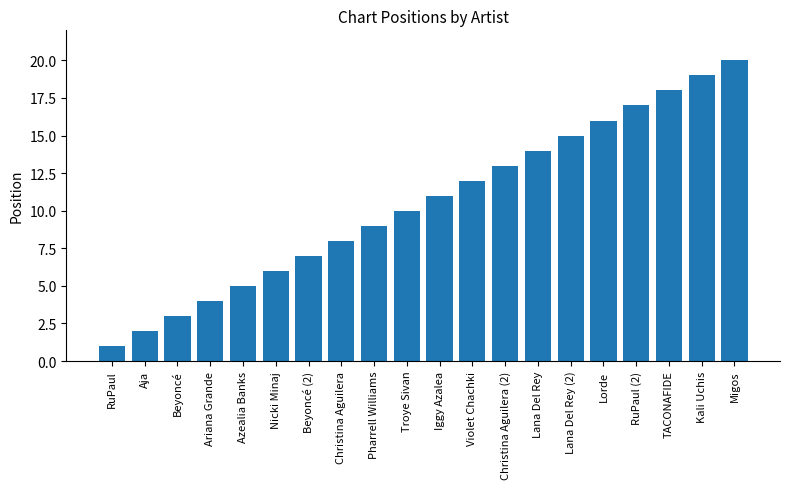

Rank the categories by value from highest to lowest.

Migos, Kali Uchis, TACONAFIDE, RuPaul (2), Lorde, Lana Del Rey (2), Lana Del Rey, Christina Aguilera (2), Violet Chachki, Iggy Azalea, Troye Sivan, Pharrell Williams, Christina Aguilera, Beyoncé (2), Nicki Minaj, Azealia Banks, Ariana Grande, Beyoncé, Aja, RuPaul